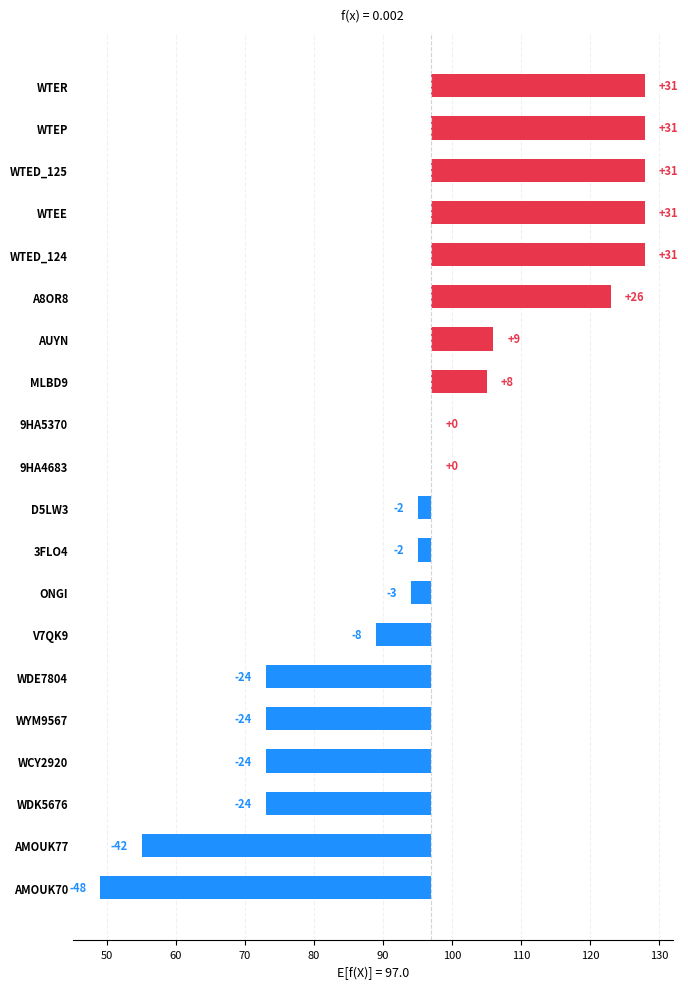

Reading right to left, list all the values displayed in this chart.

31	31	31	31	31	26	9	8	0	0	-2	-2	-3	-8	-24	-24	-24	-24	-42	-48